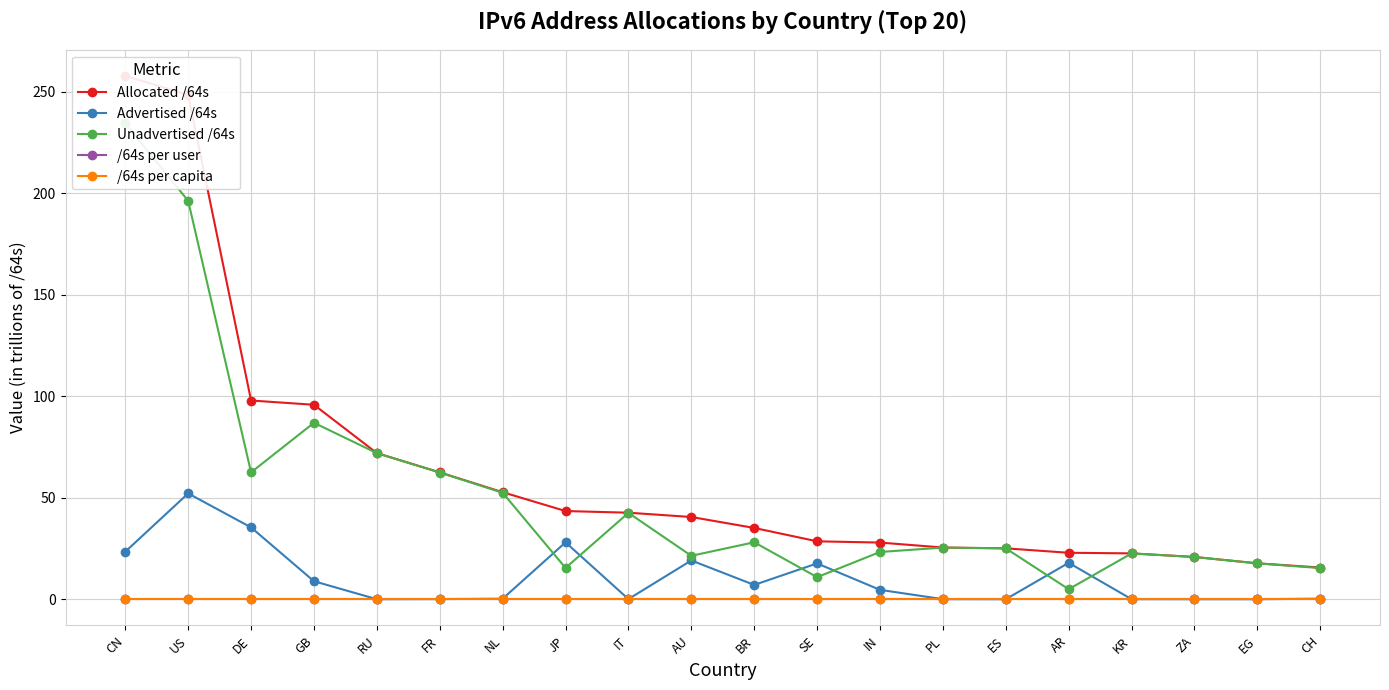

What is the label of the 16th point from the left?

AR